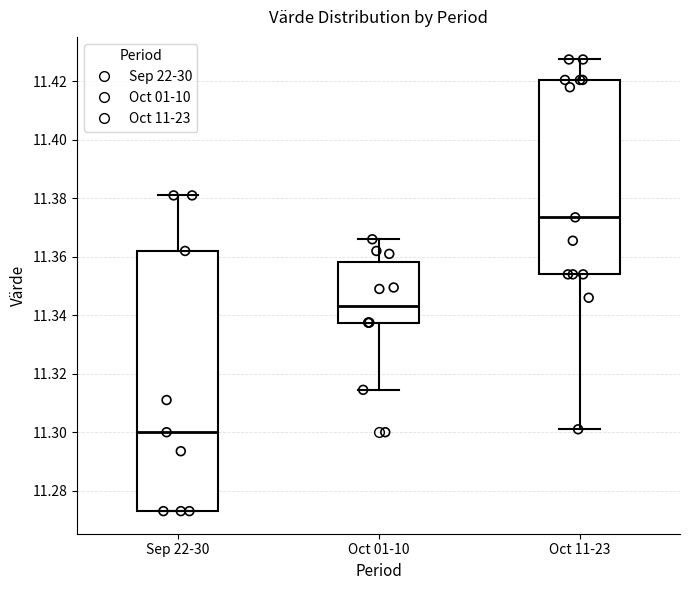

Reading left to right, transcribe this box plot: for each box, give where its median line is, the range the box spans, and where its two whiskers end, as read against the y-axis. The values are not printed on the chart, so give them approximately, as read against the axis.

Sep 22-30: median 11.300, box 11.274 to 11.362, whiskers 11.274 to 11.382
Oct 01-10: median 11.344, box 11.338 to 11.358, whiskers 11.314 to 11.366
Oct 11-23: median 11.374, box 11.354 to 11.420, whiskers 11.302 to 11.428